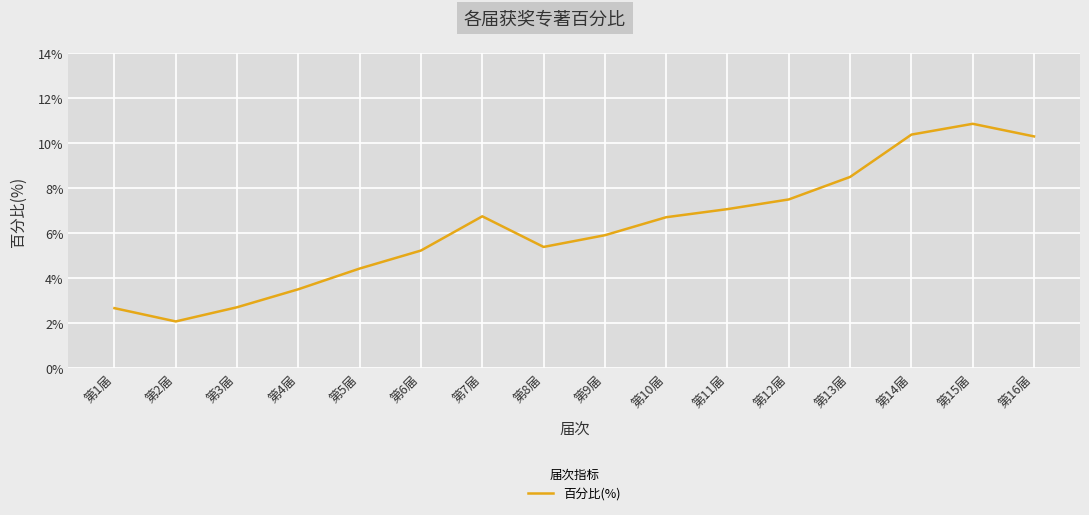

What position from the right is 第16届?

1